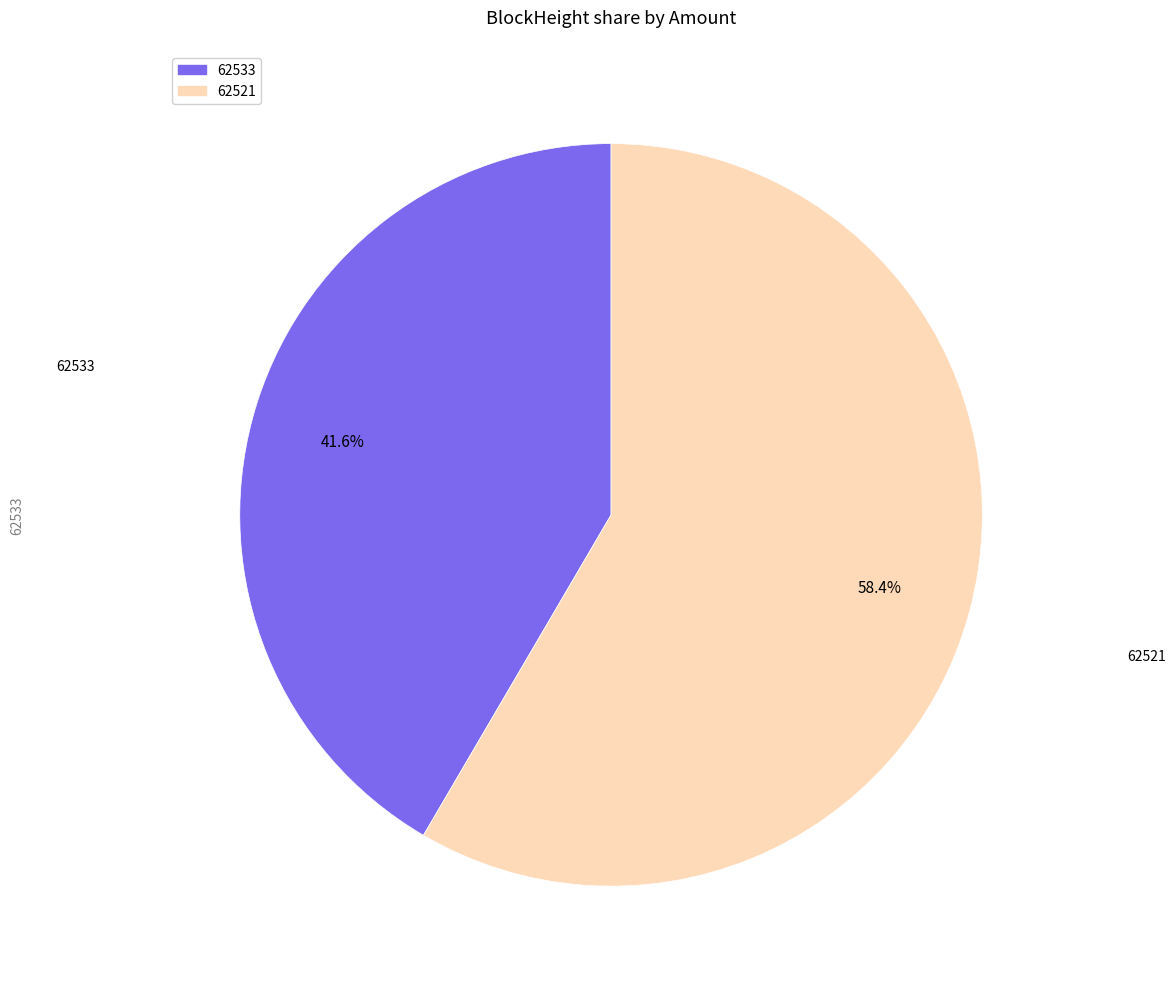

Is it true that 62533 is 1% of the pie?

False